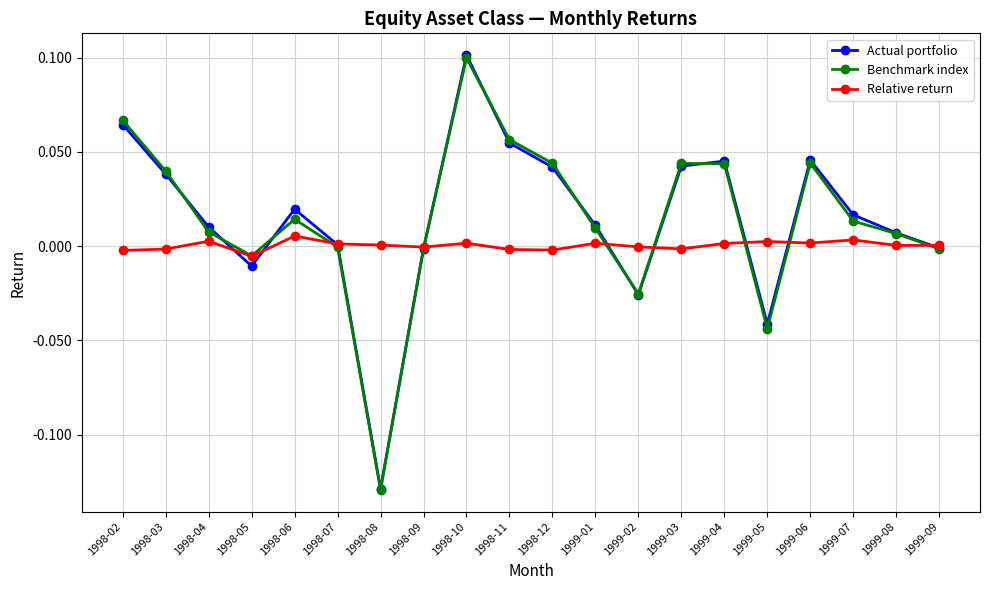

Is it true that Actual portfolio equals 0.0 at 1998-03?

True